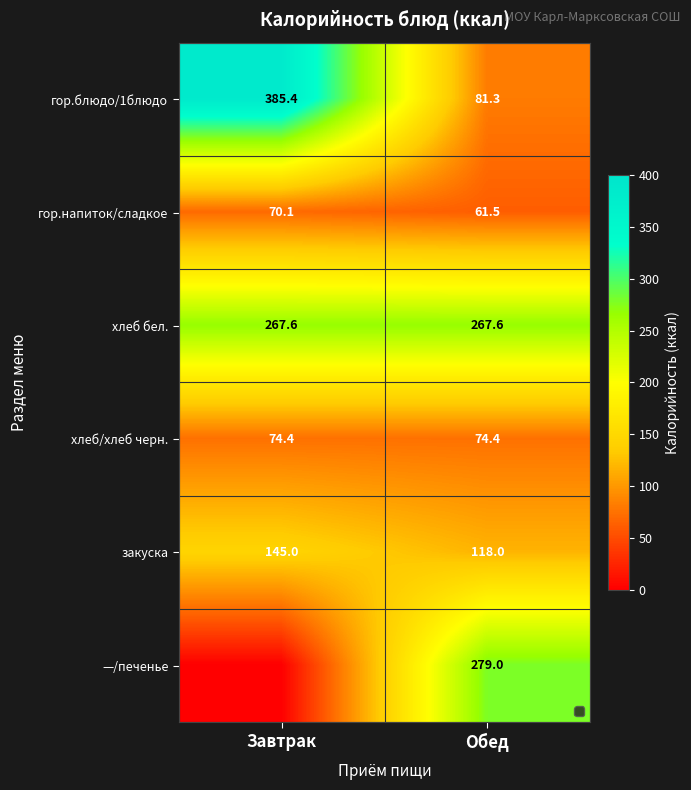

What is the sum of all хлеб/хлеб черн. values?

148.8